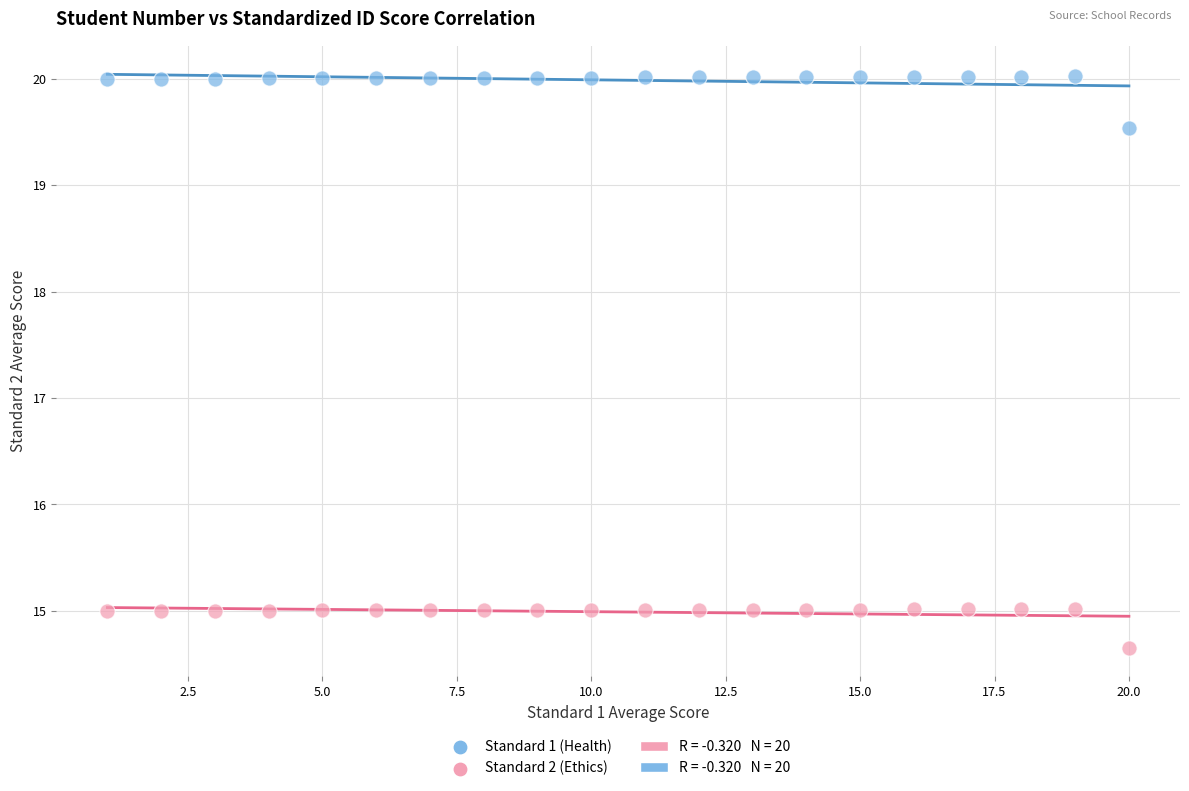

Which series reaches the minimum Y coordinate?

Standard 2 (Ethics)